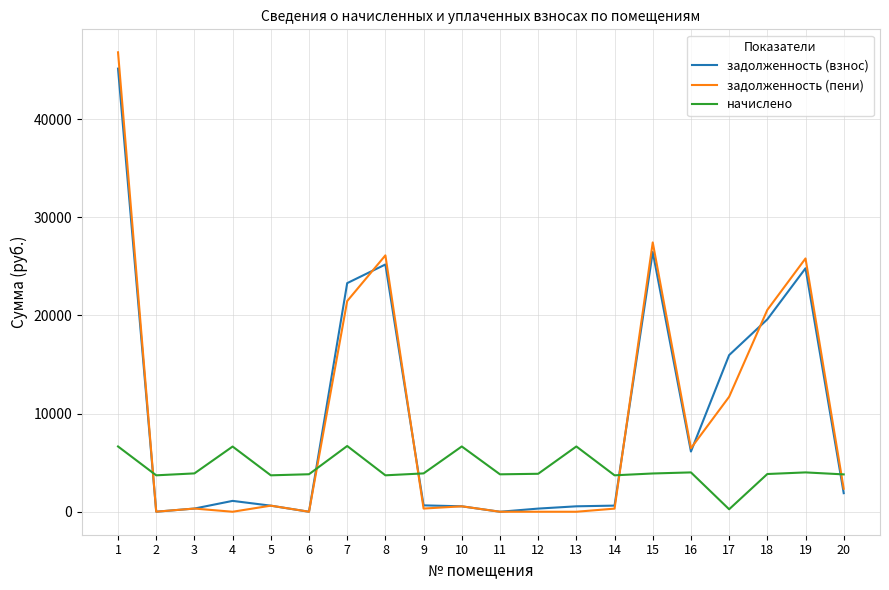

What is the sum of all задолженность (пени) values?

190922.7